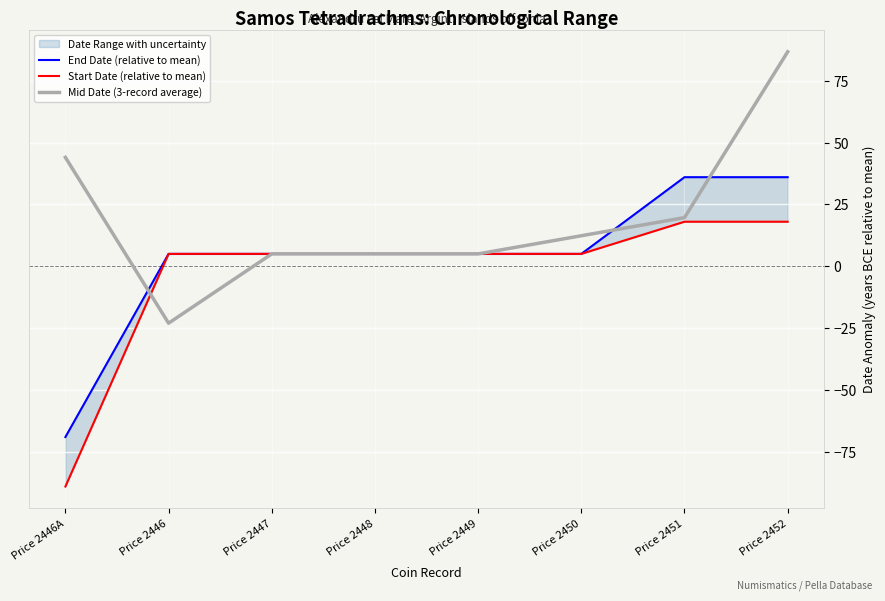

At which label does Mid Date (3-record average) first exceed 12?

Price 2446A